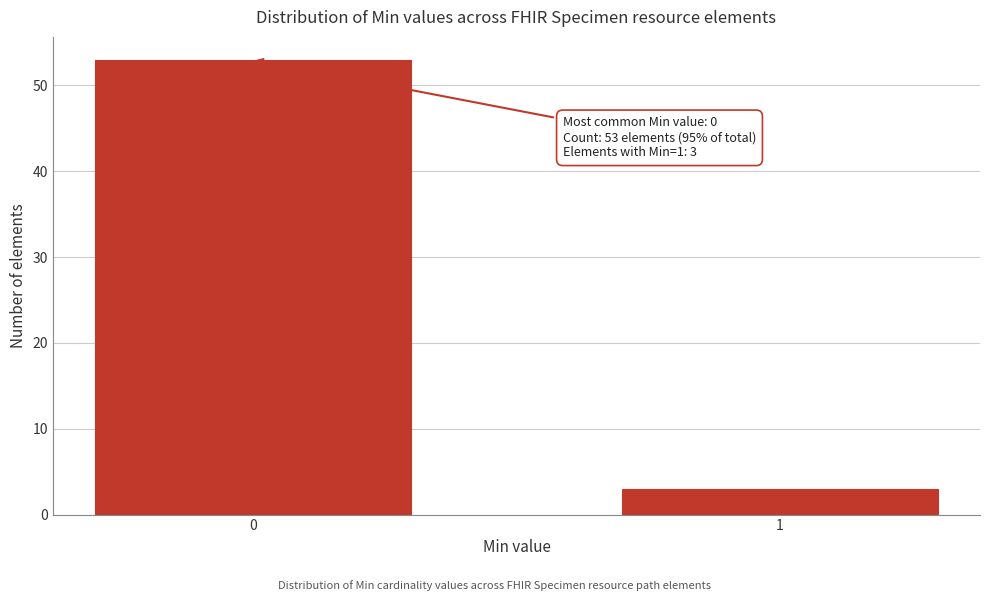

Reading left to right, what are all the values shown in this chart?

0=53	1=3